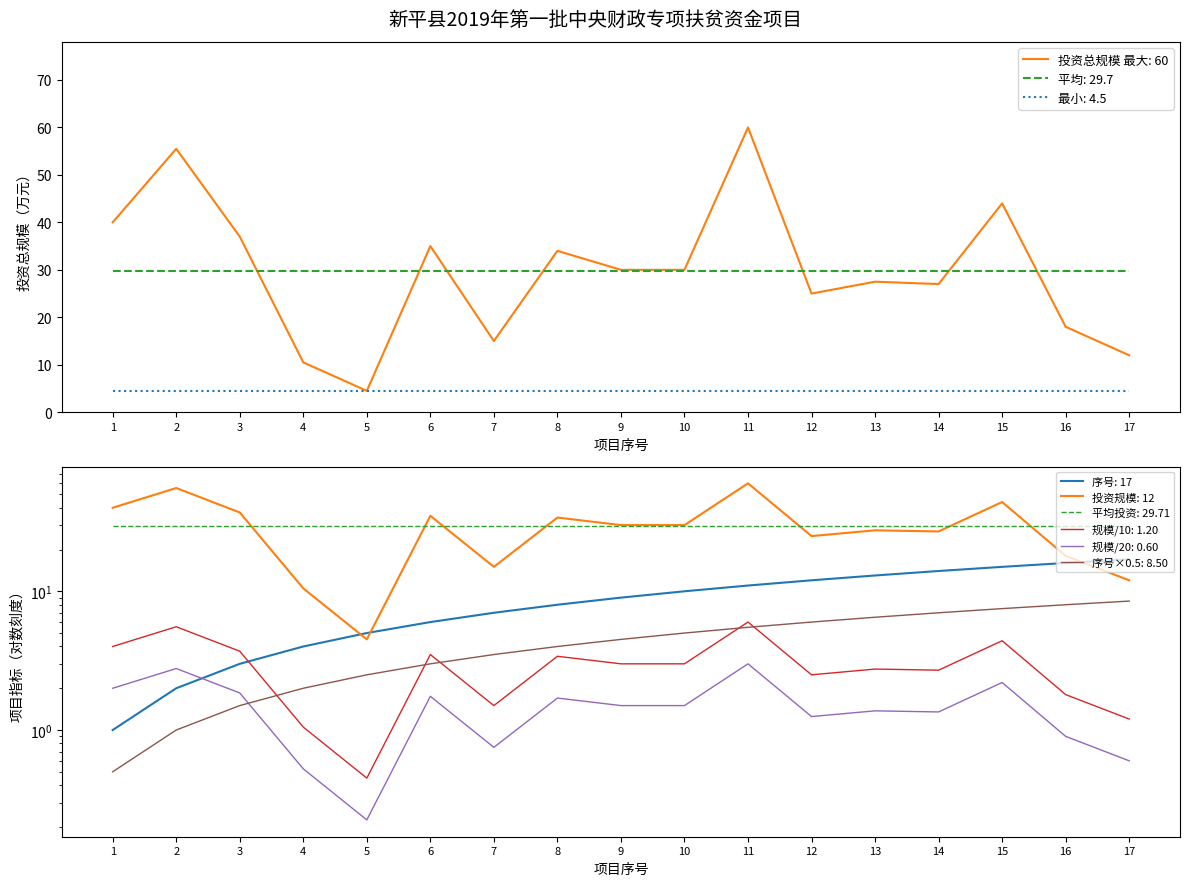

What is the sum of the 投资总规模 values at 16 and 6?

53.0